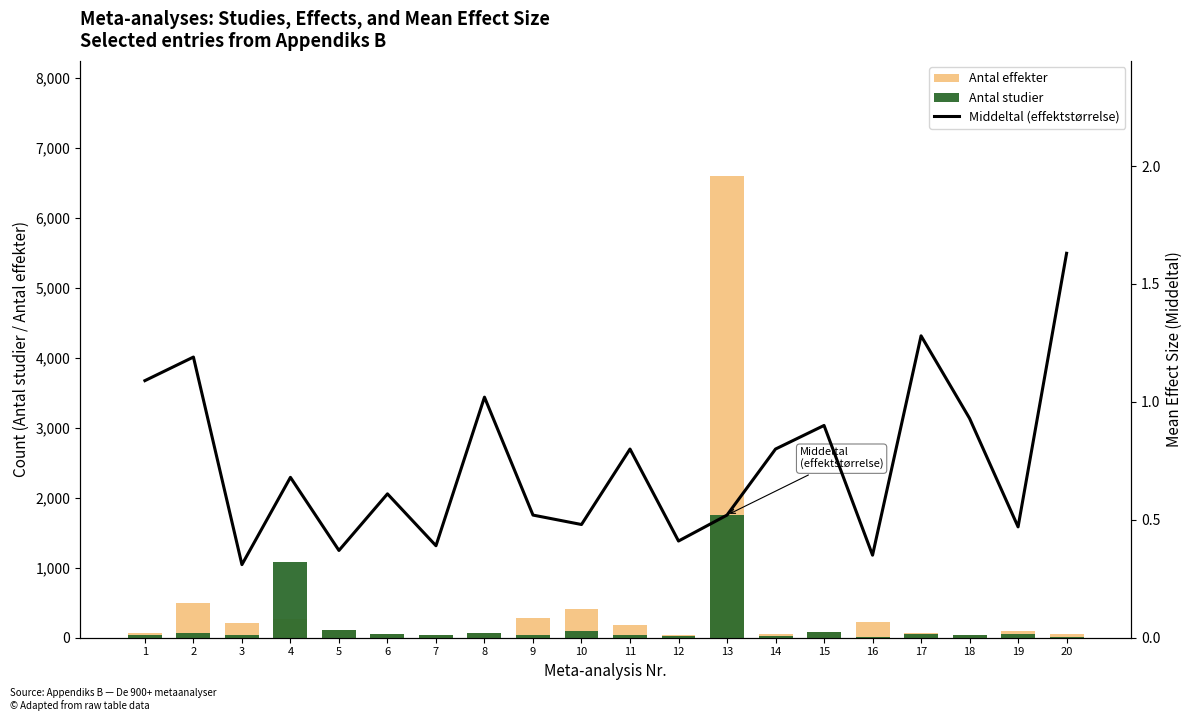

What is the value of the Middeltal (effektstørrelse) bar at the 14th from the left?

0.8